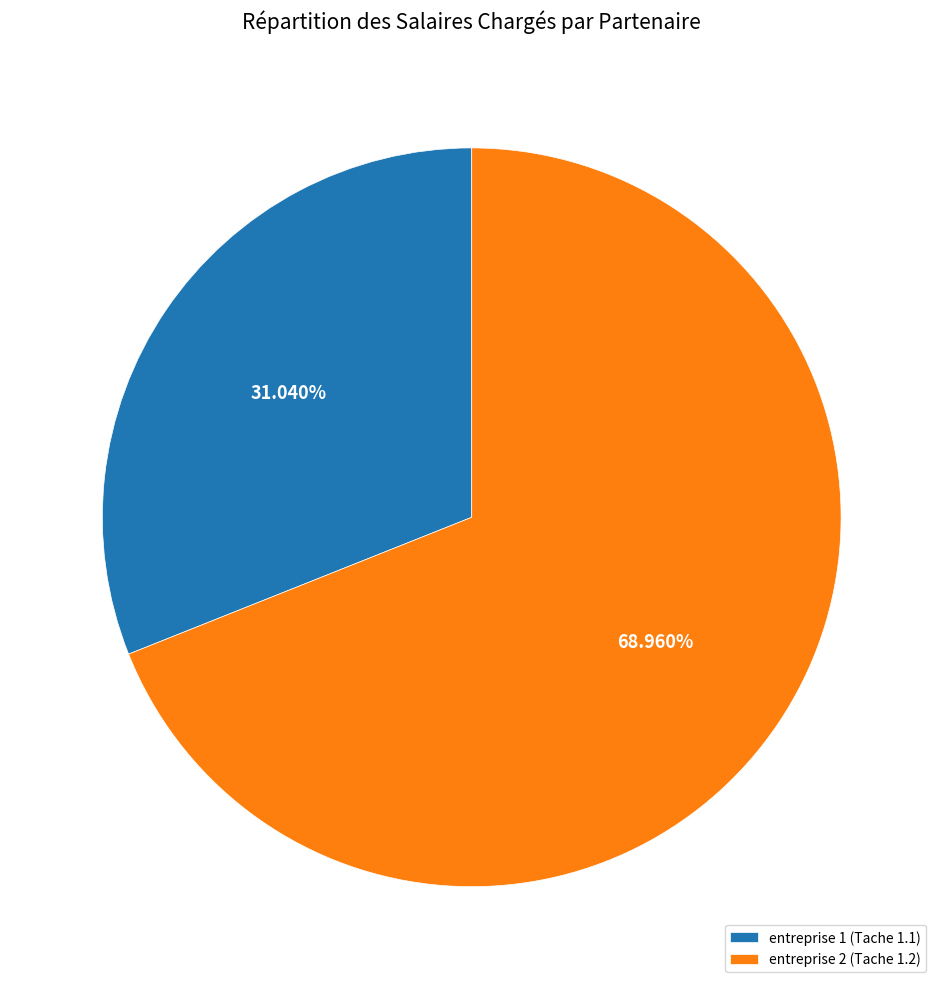

To the nearest percent, what portion does entreprise 2 (Tache 1.2) represent?

69%